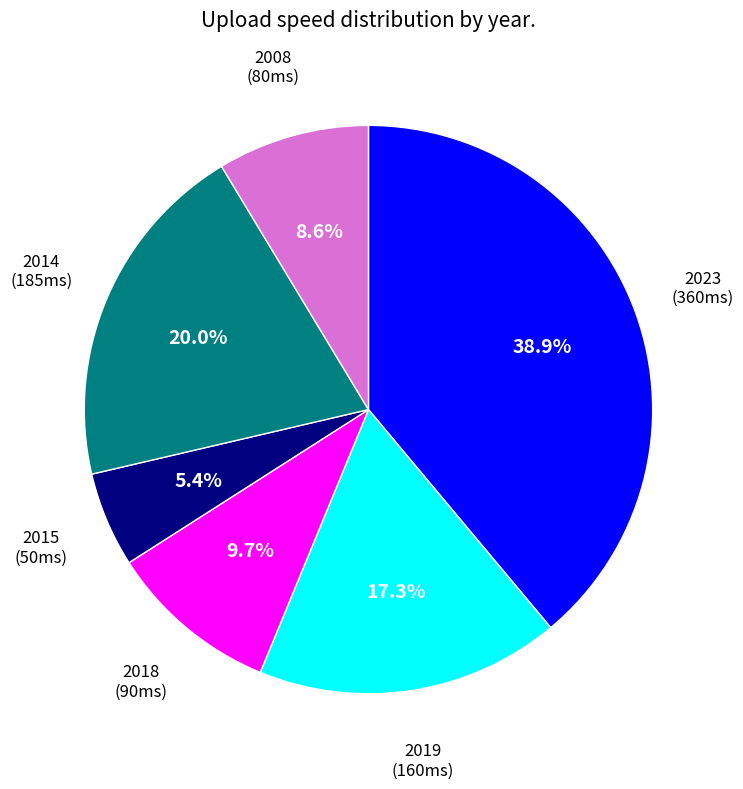

Between 2019 (160ms) and 2014 (185ms), which is larger?

2014 (185ms)